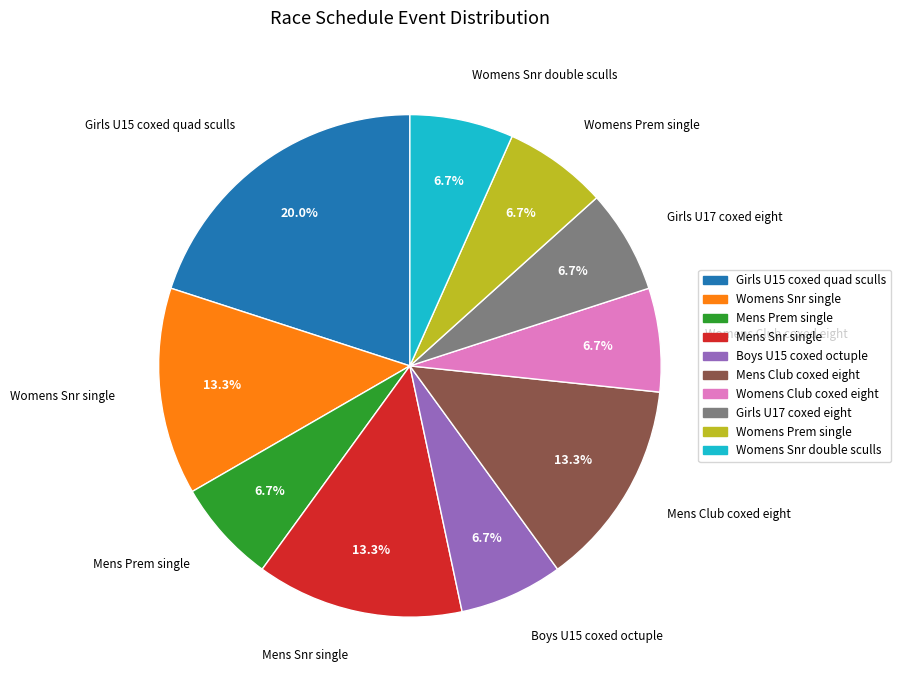

What percentage do Mens Prem single and Girls U15 coxed quad sculls together represent?

26.7%